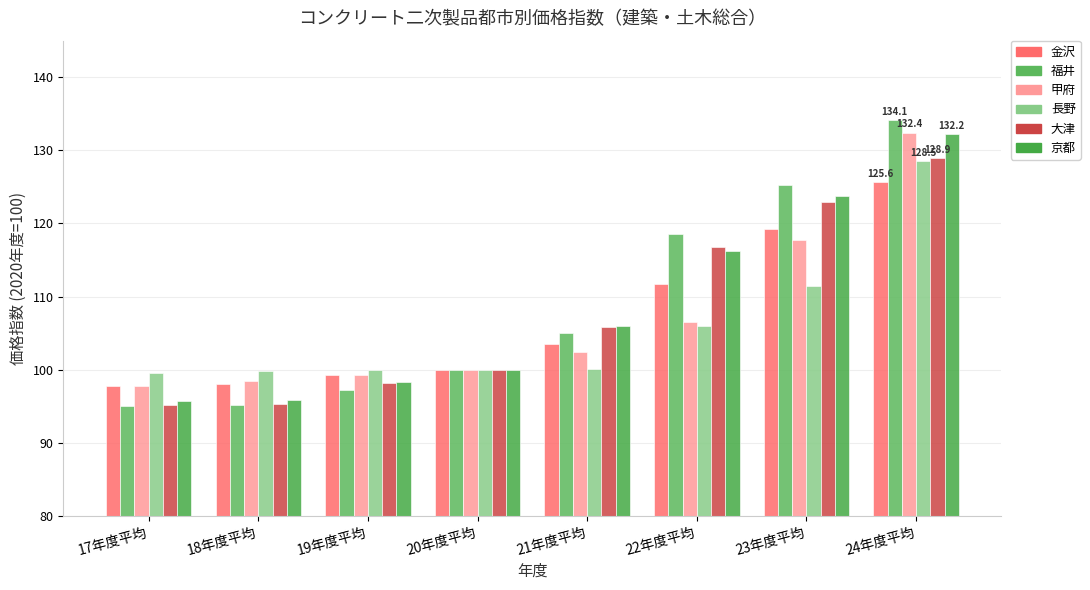

What is the difference between the maximum and minimum values in the 大津 series?

33.8